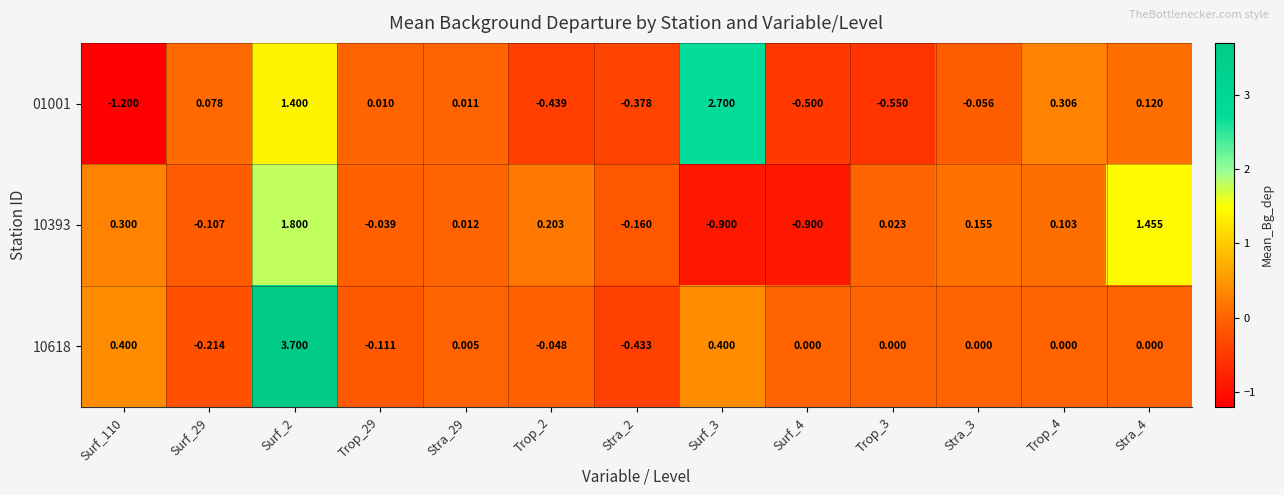

Is the value of 10393 at Stra_29 greater than the value of 01001 at Surf_2?

No